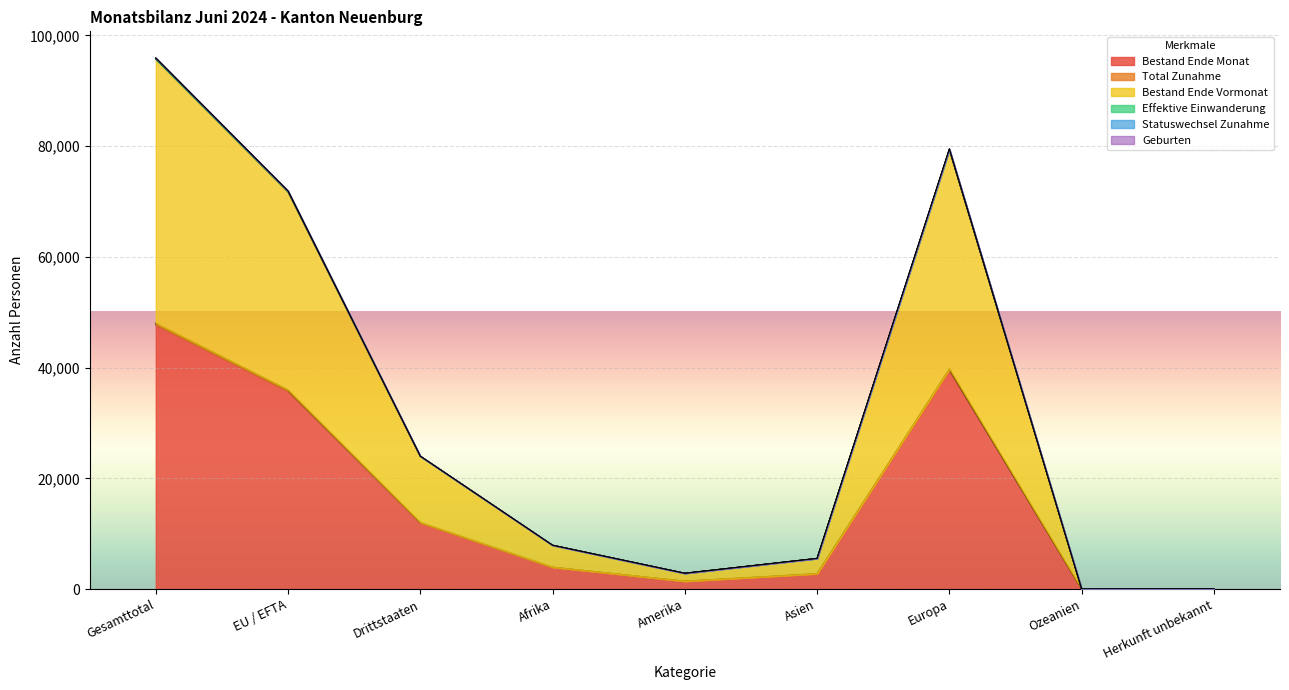

The value of Bestand Ende Monat at Herkunft unbekannt is 41. True or false?

False